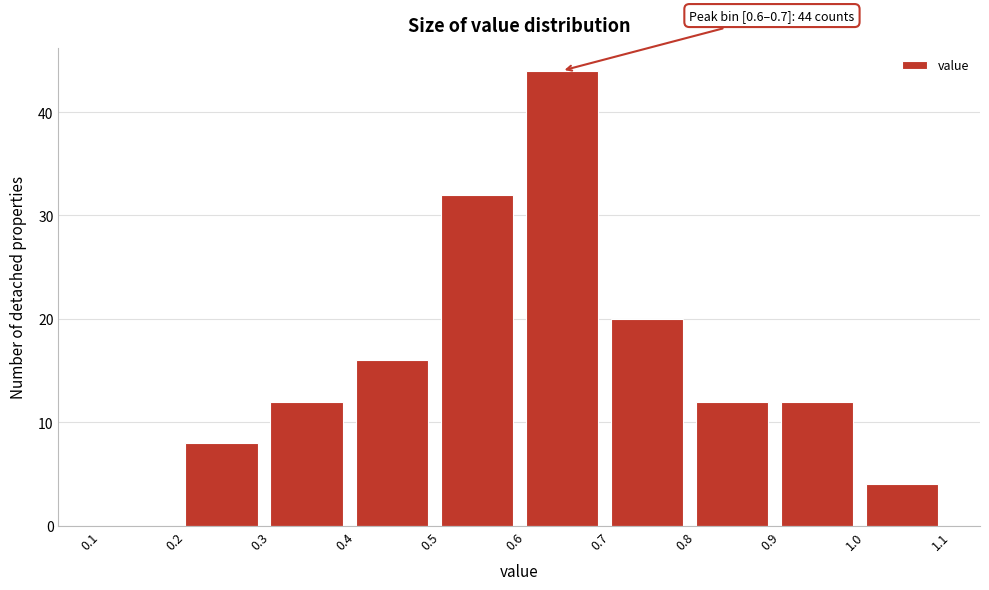

Which range on the x-axis has the tallest bar?

0.6 to 0.7